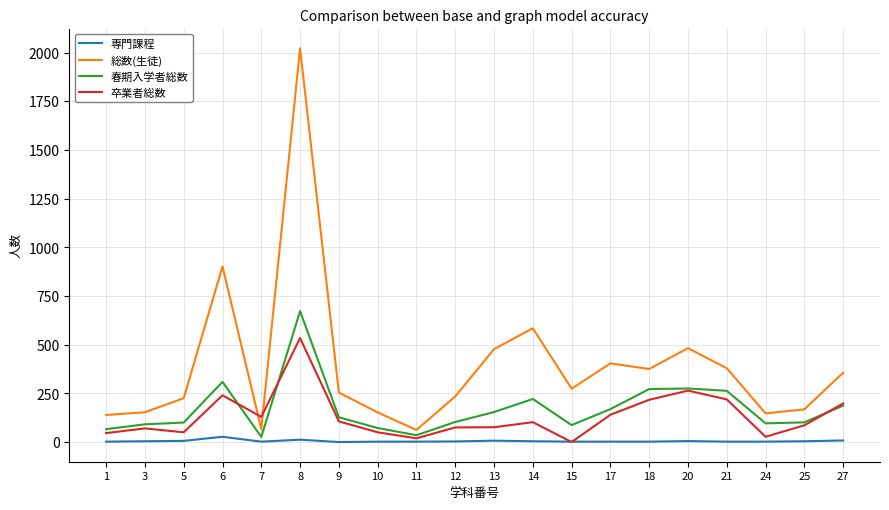

How many values in the 専門課程 series are below 3?

10